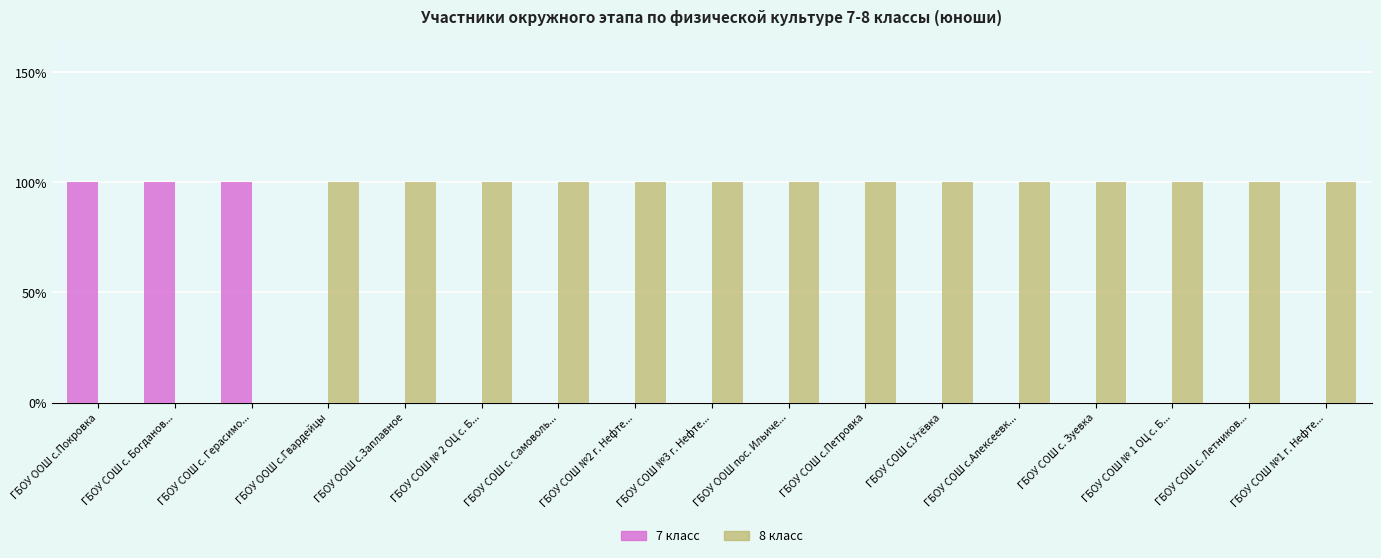

Reading left to right, list all the values displayed in this chart.

7 класс: 1	1	1	0	0	0	0	0	0	0	0	0	0	0	0	0	0
8 класс: 0	0	0	1	1	1	1	1	1	1	1	1	1	1	1	1	1